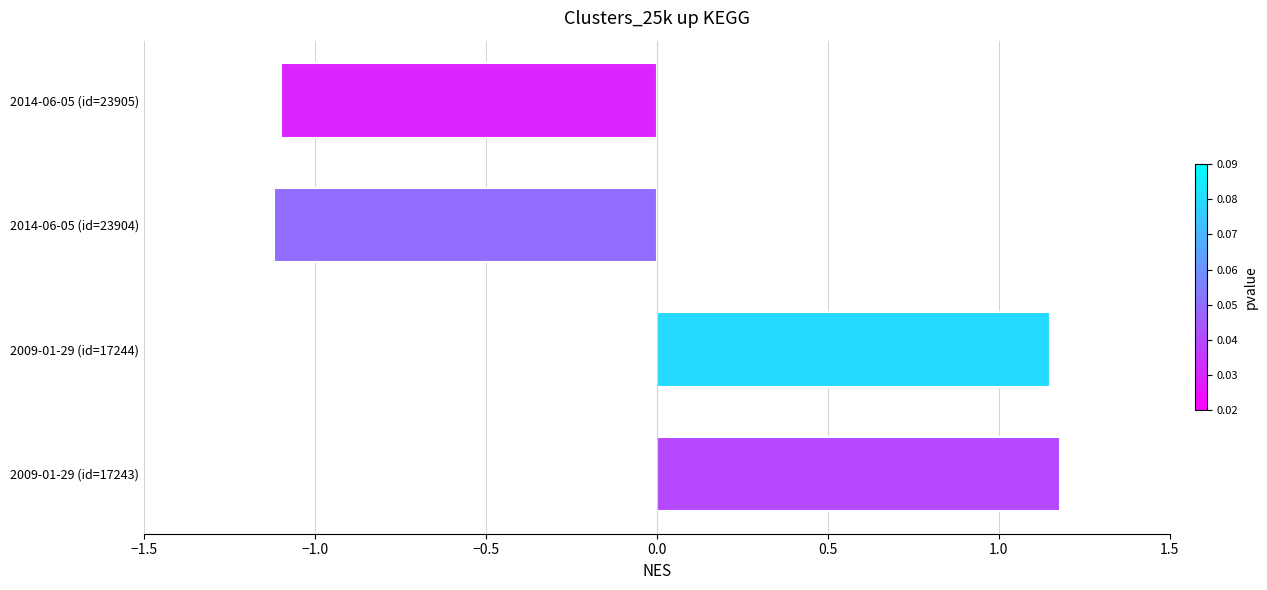

What is the ratio of the value at 2009-01-29 (id=17244) to the value at 2009-01-29 (id=17243)?

1.0